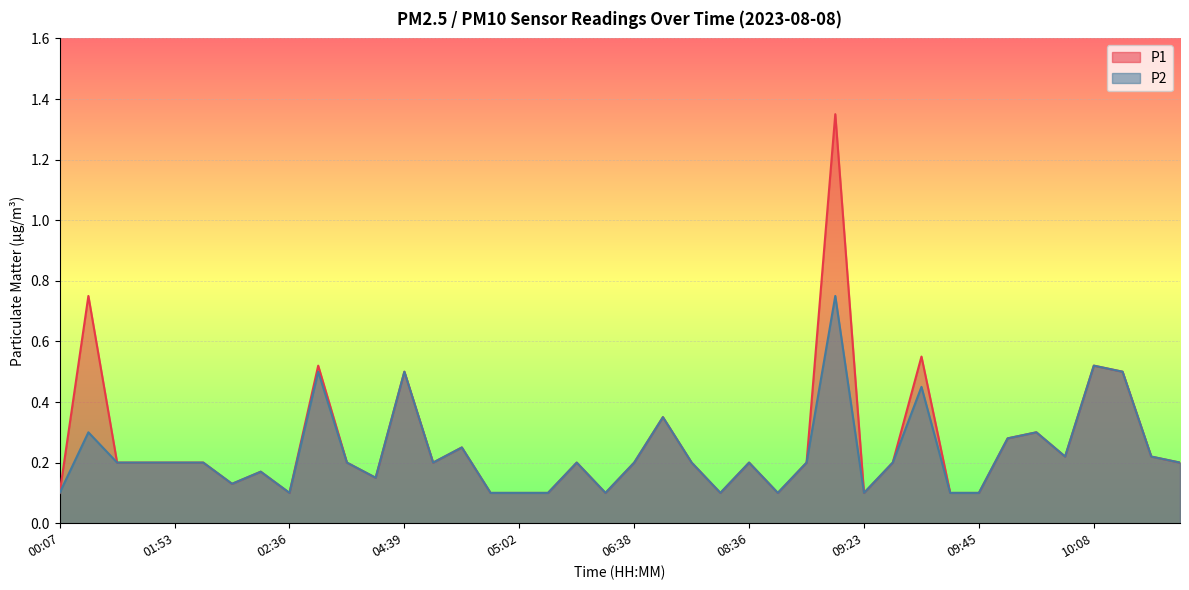

What are all the series names shown in the legend?

P1, P2